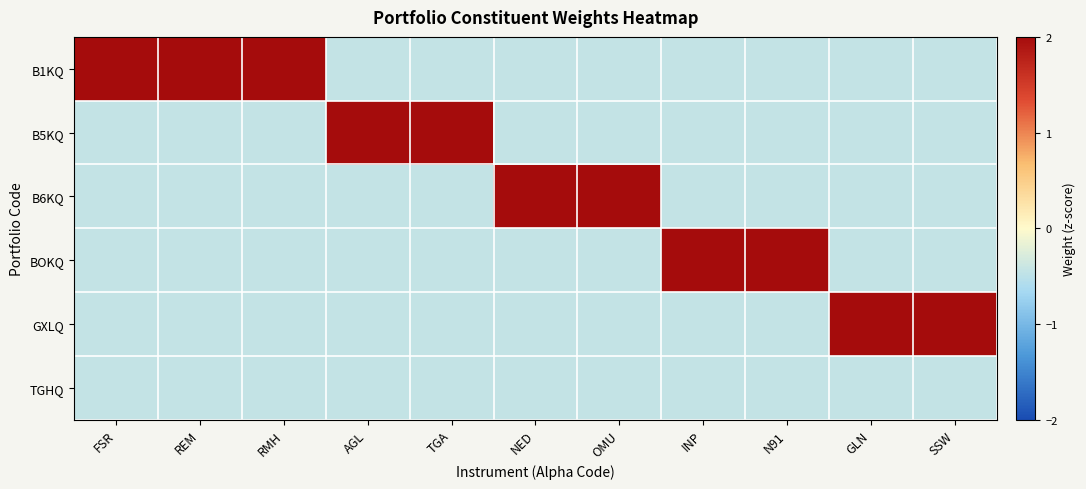

At which category does the chart reach its minimum across all series?

FSR